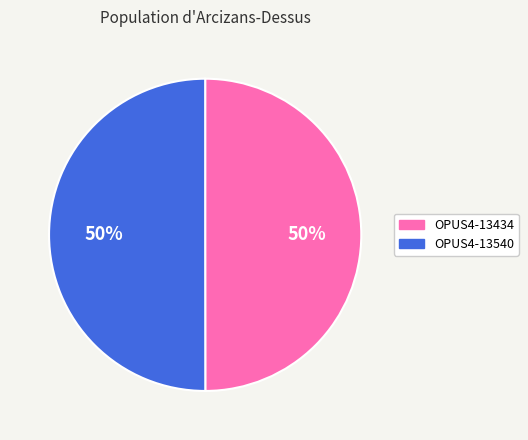

Count the number of slices in the pie.

2